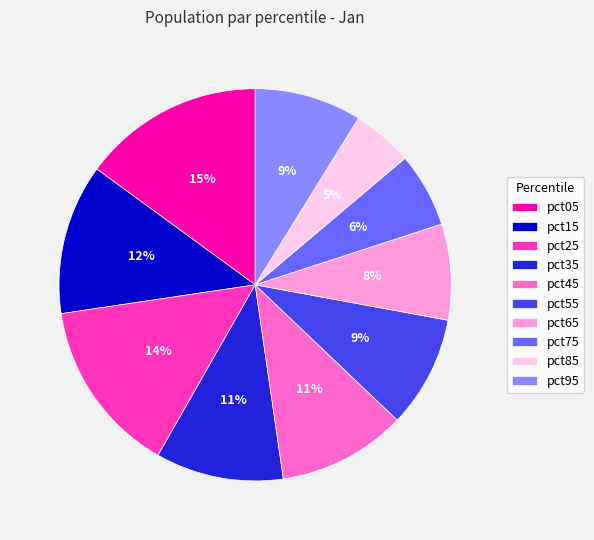

Which slice is the largest?

pct05